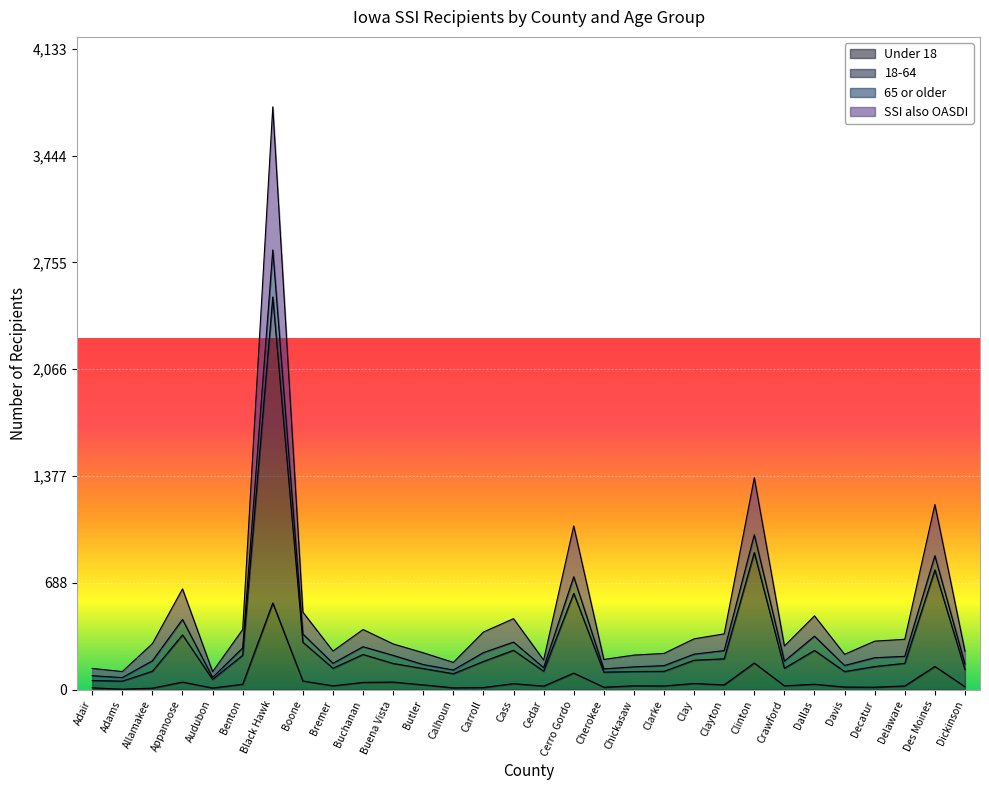

At which label does SSI also OASDI first exceed 313?

Appanoose